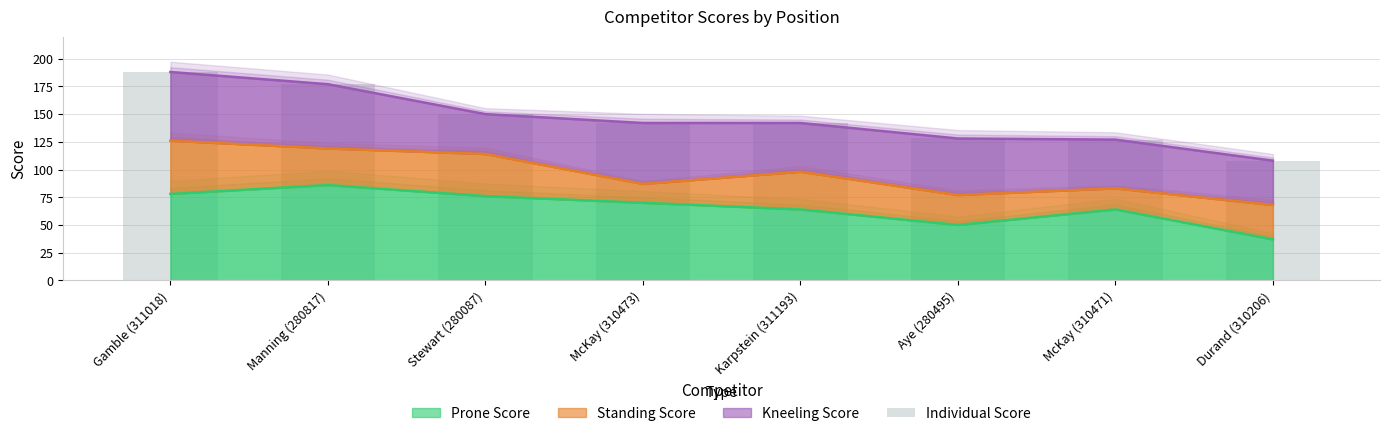

What position from the left is Aye (280495)?

6